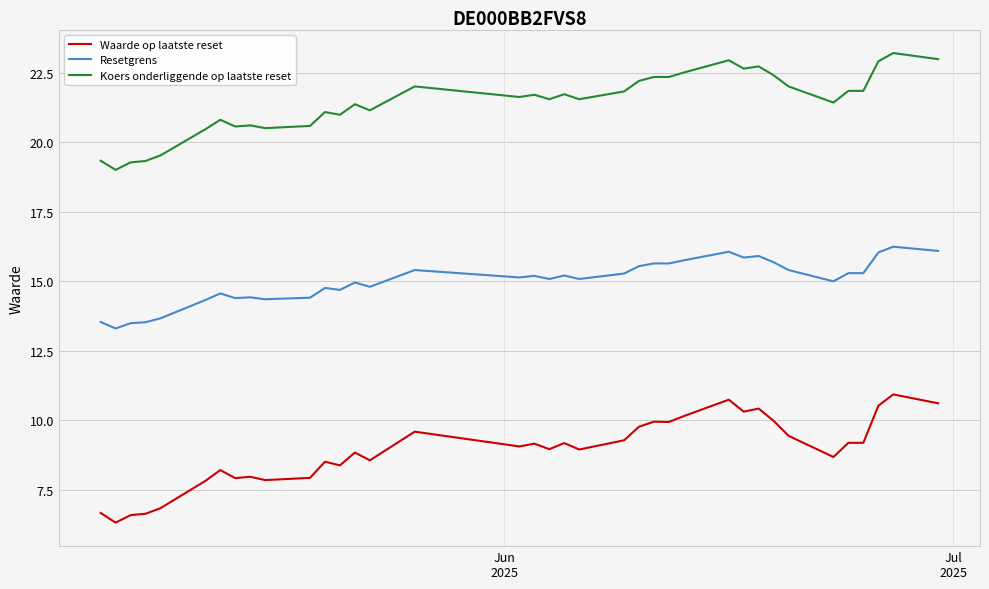

What is the highest value of the Waarde op laatste reset series?

10.9